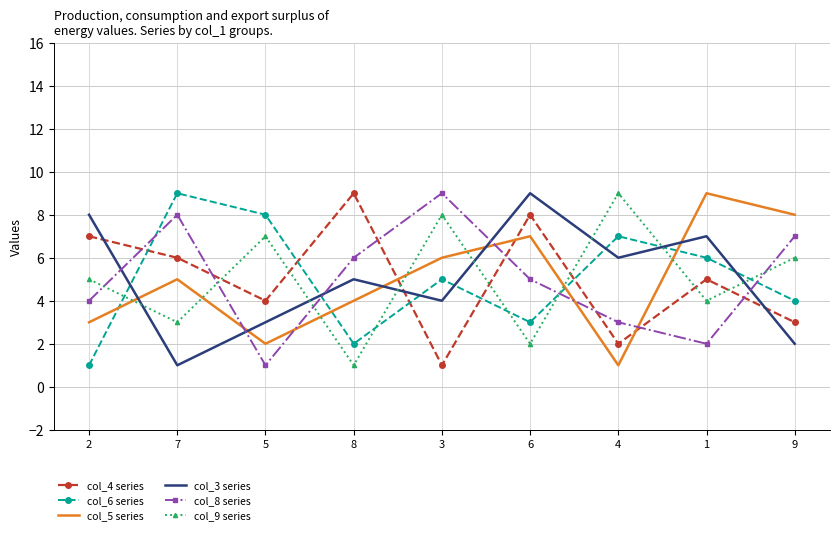

Which series changed the most between 7 and 6?

col_3 series